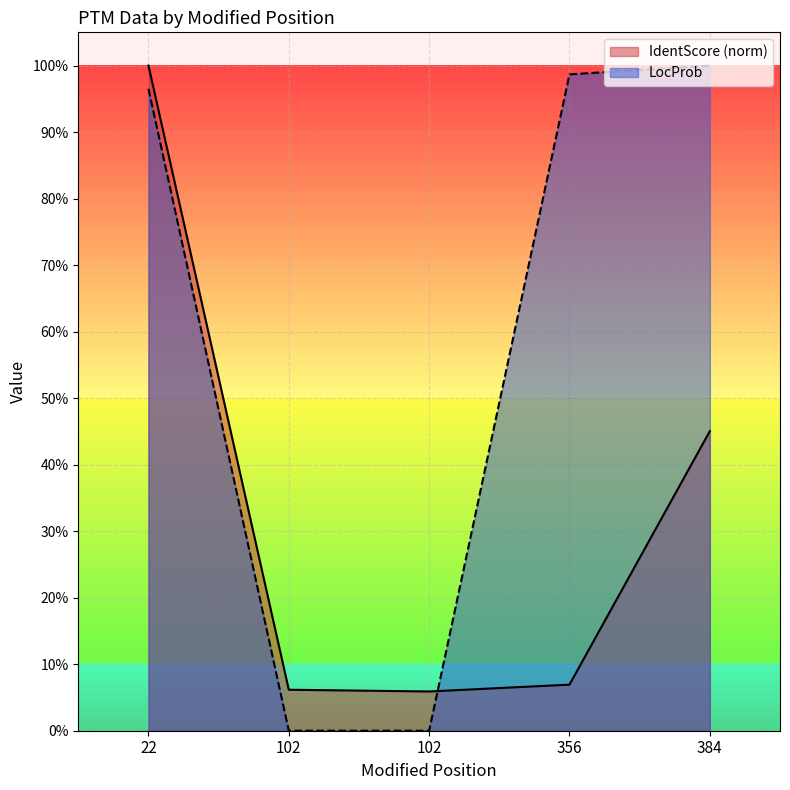

What is the spread (max minus min) of values at 384?

0.5